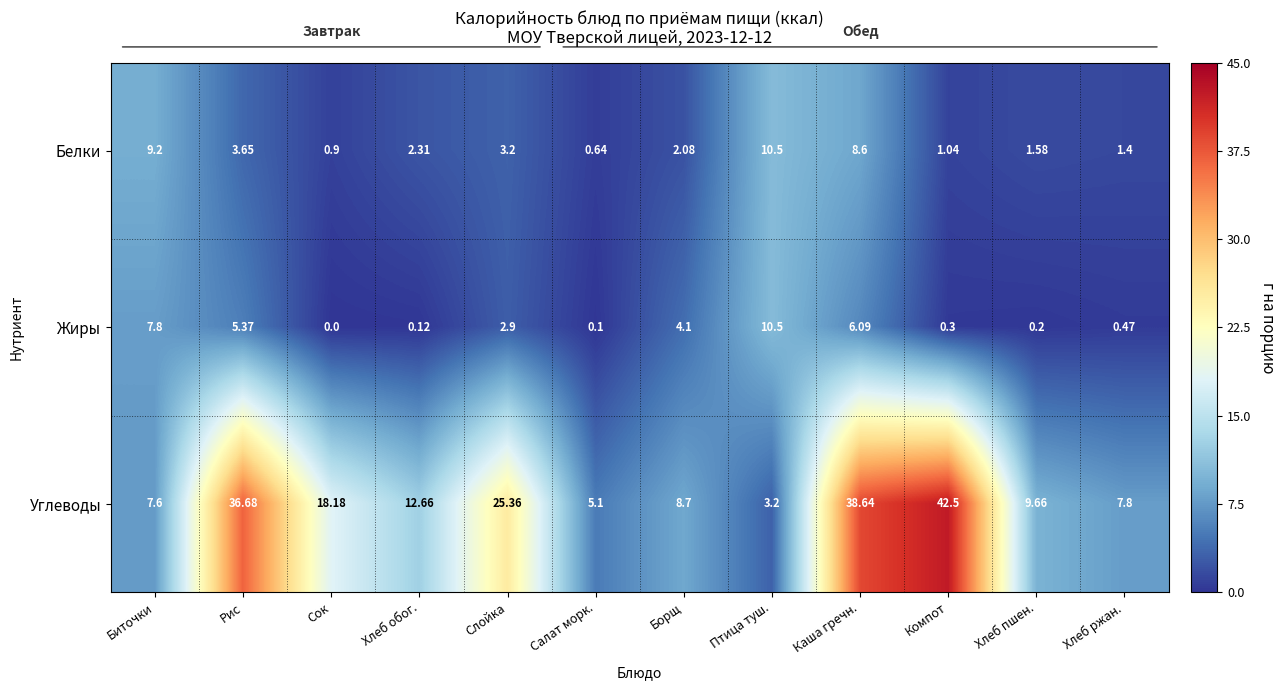

Between Компот and Хлеб пшен., which series saw the biggest shift?

Углеводы